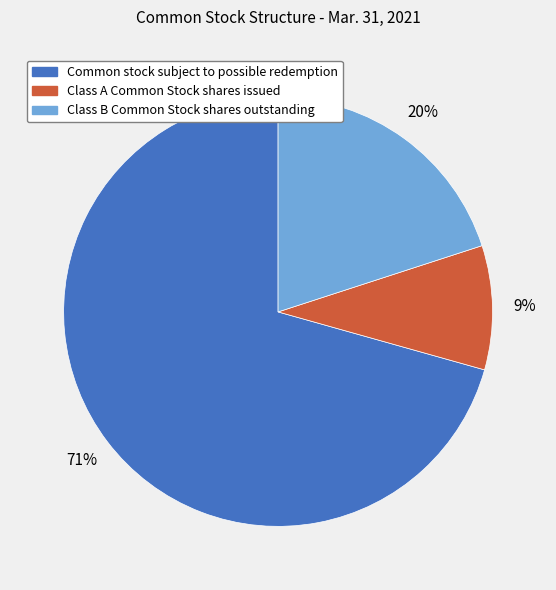

Is it true that Common stock subject to possible redemption is 79% of the pie?

False